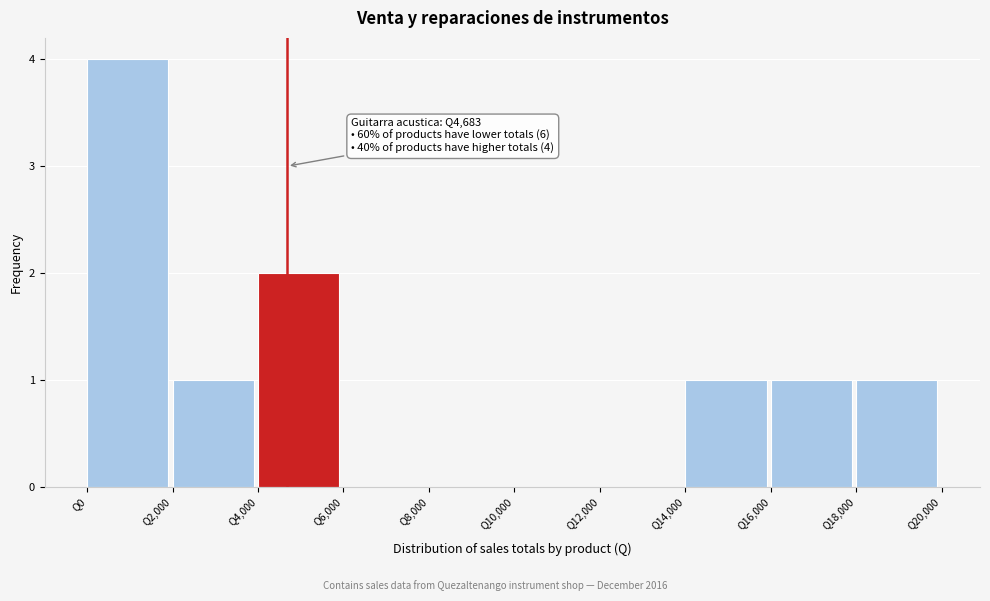

Over which range of the x-axis is the bar tallest?

0 to 2000